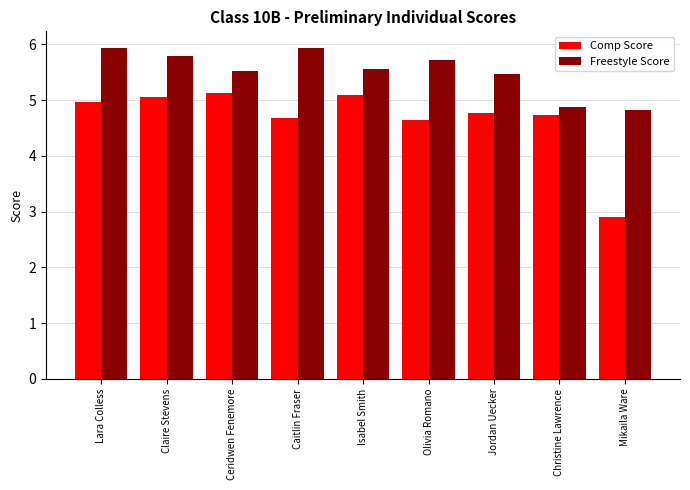

Between Caitlin Fraser and Olivia Romano, which series saw the biggest shift?

Freestyle Score